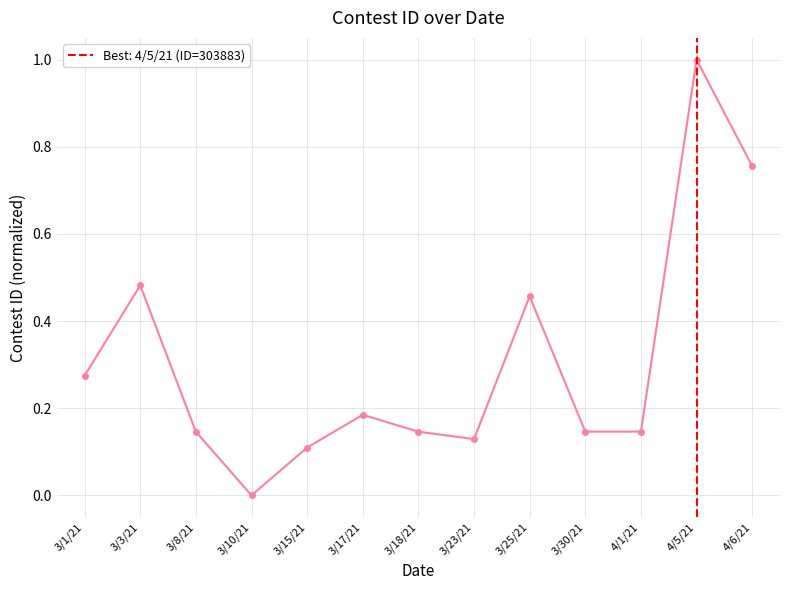

Where is the first local minimum?

3/10/21